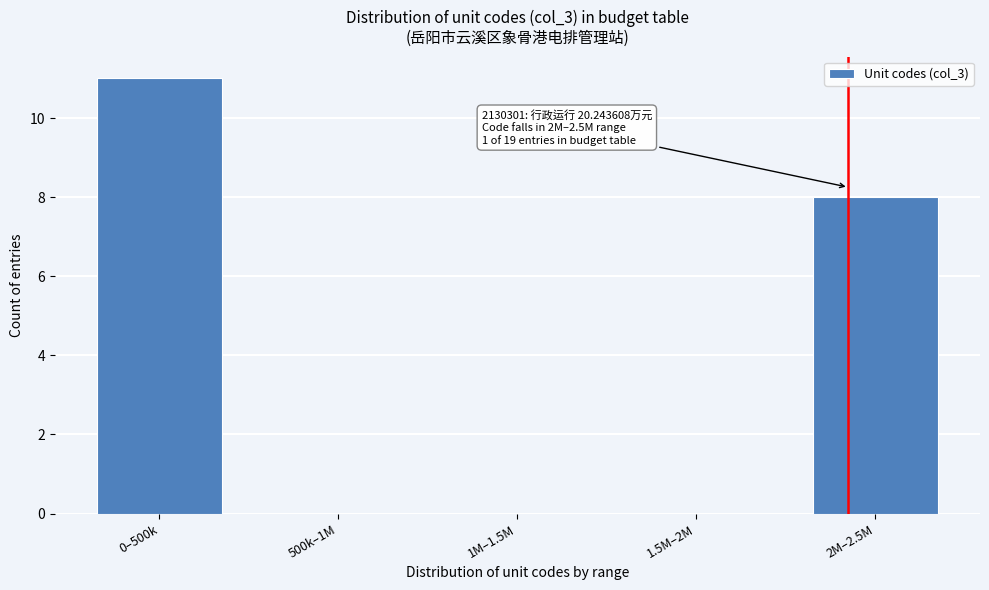

Reading right to left, what are all the values shown in this chart?

2M–2.5M=8	1.5M–2M=0	1M–1.5M=0	500k–1M=0	0–500k=11